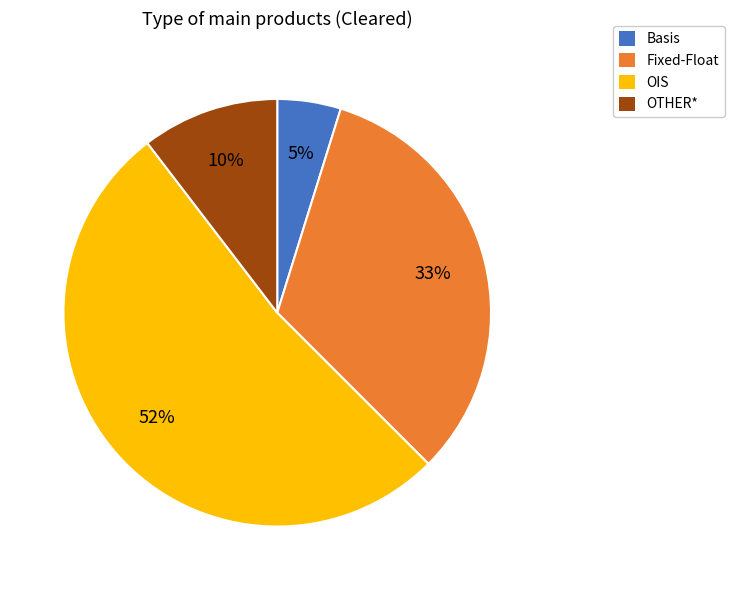

To the nearest percent, what is the average slice percentage?

25%